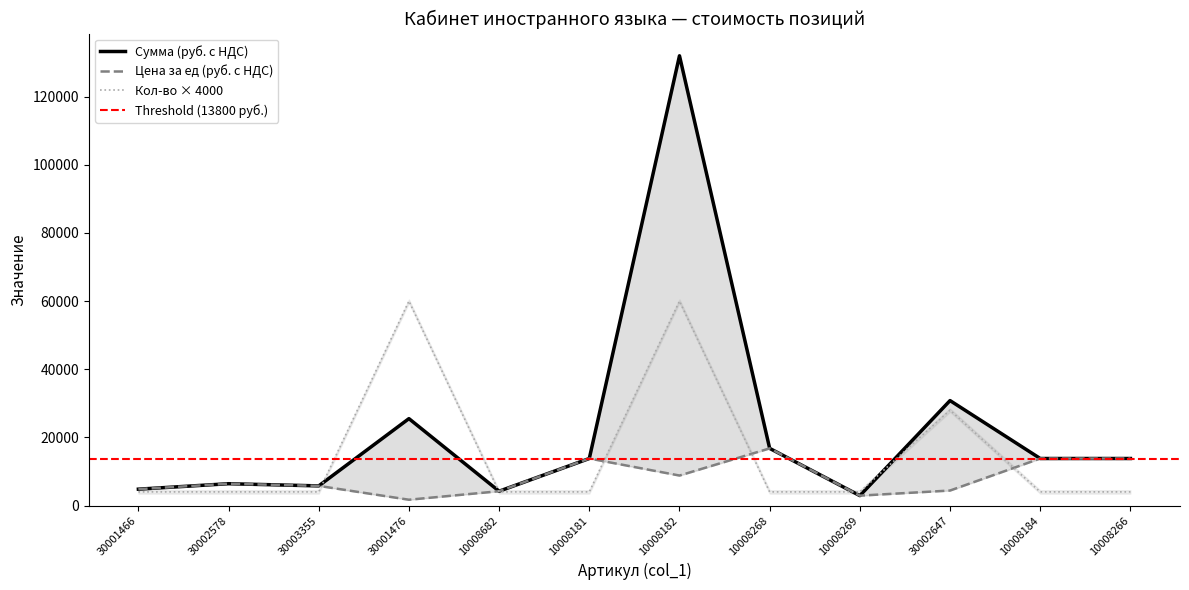

Reading right to left, transcribe all the data shown in this chart.

Сумма (руб. с НДС): 10008266=13800	10008184=13800	30002647=30800	10008269=2900	10008268=16770	10008182=132000	10008181=13800	10008682=4200	30001476=25500	30003355=5760	30002578=6400	30001466=4800
Цена за ед (руб. с НДС): 10008266=13800	10008184=13800	30002647=4400	10008269=2900	10008268=16770	10008182=8800	10008181=13800	10008682=4200	30001476=1700	30003355=5760	30002578=6400	30001466=4800
Кол-во: 10008266=4000	10008184=4000	30002647=28000	10008269=4000	10008268=4000	10008182=60000	10008181=4000	10008682=4000	30001476=60000	30003355=4000	30002578=4000	30001466=4000